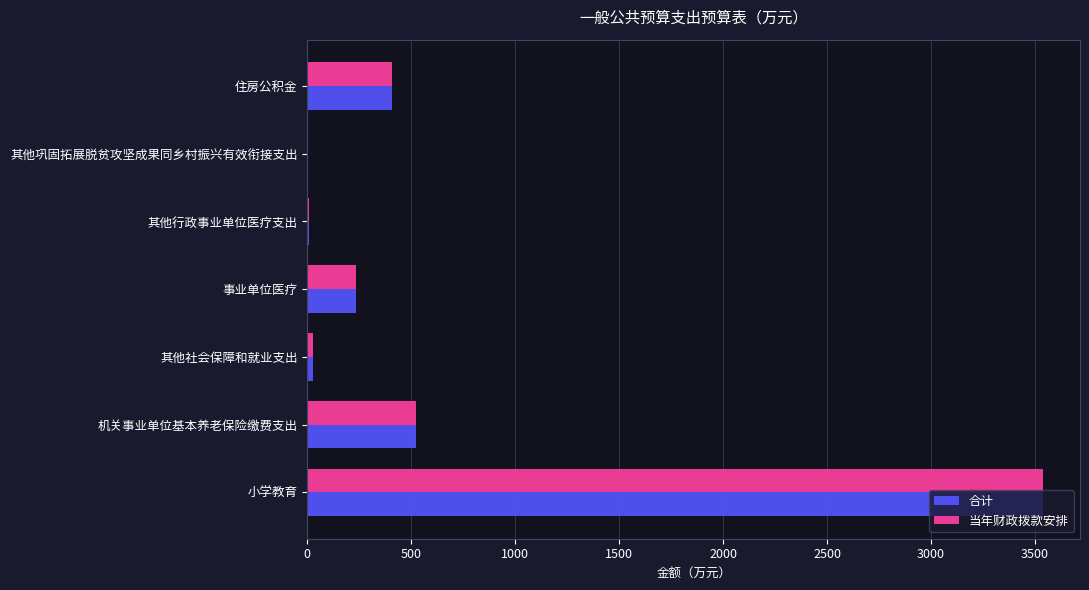

Is it true that 当年财政拨款安排 equals 5636.1 at 小学教育?

False